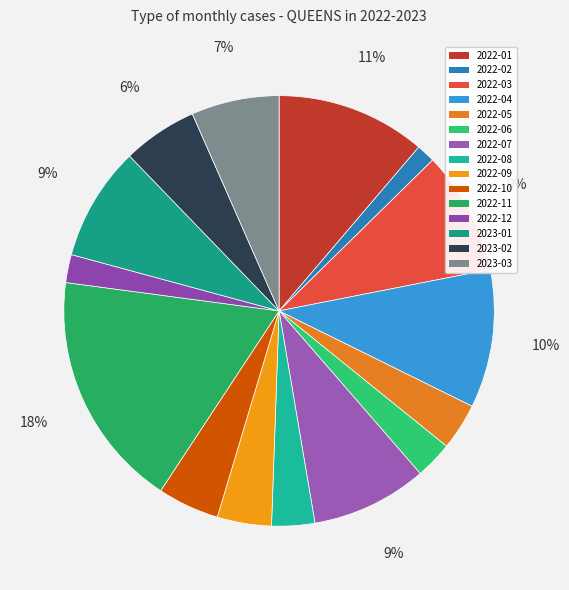

Does 2022-12 account for over 50% of the chart?

No